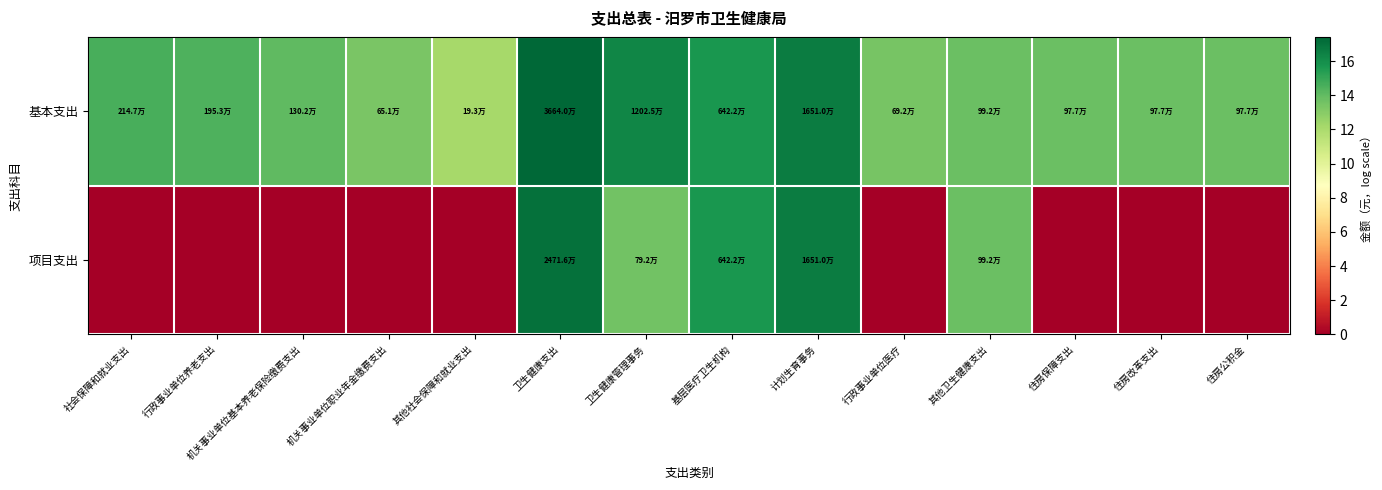

What is the greatest value displayed?

17.4